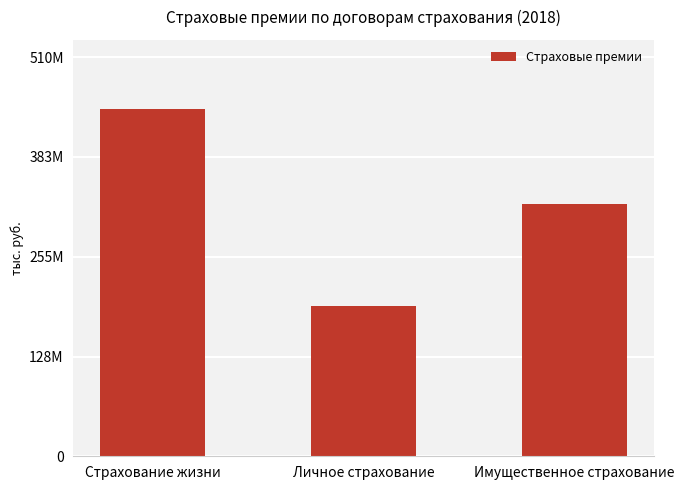

What position from the left is Страхование жизни?

1